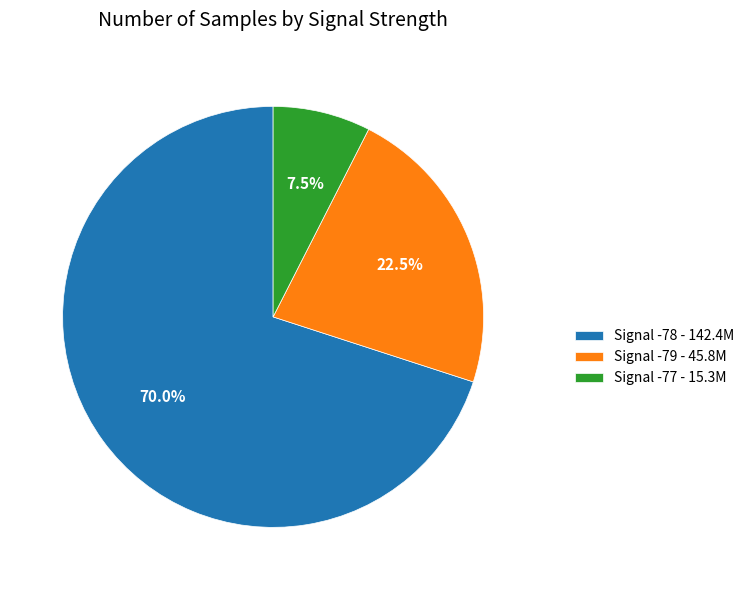

Which category accounts for the majority?

Signal -78 - 142.4M